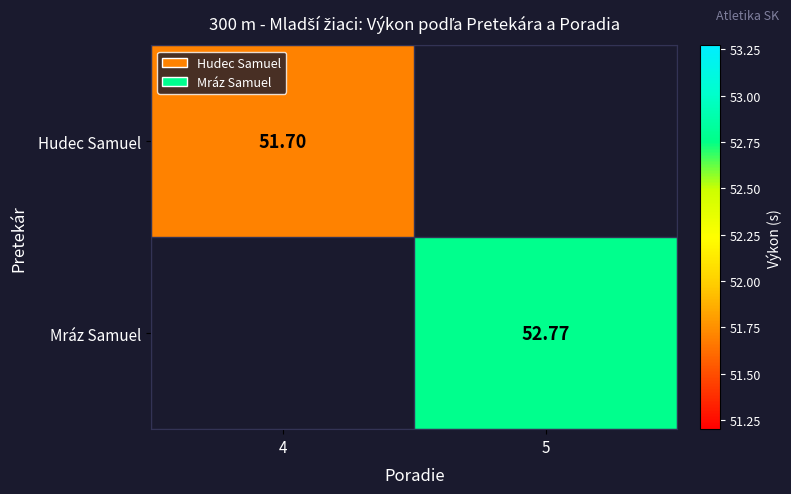

Is the value of Mráz Samuel at 5 greater than the value of Hudec Samuel at 4?

Yes